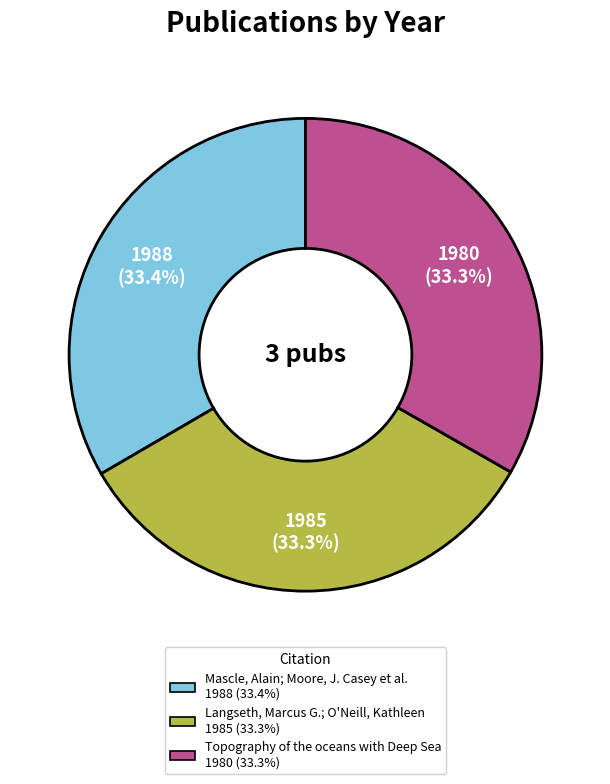

How many slices are in this pie chart?

3